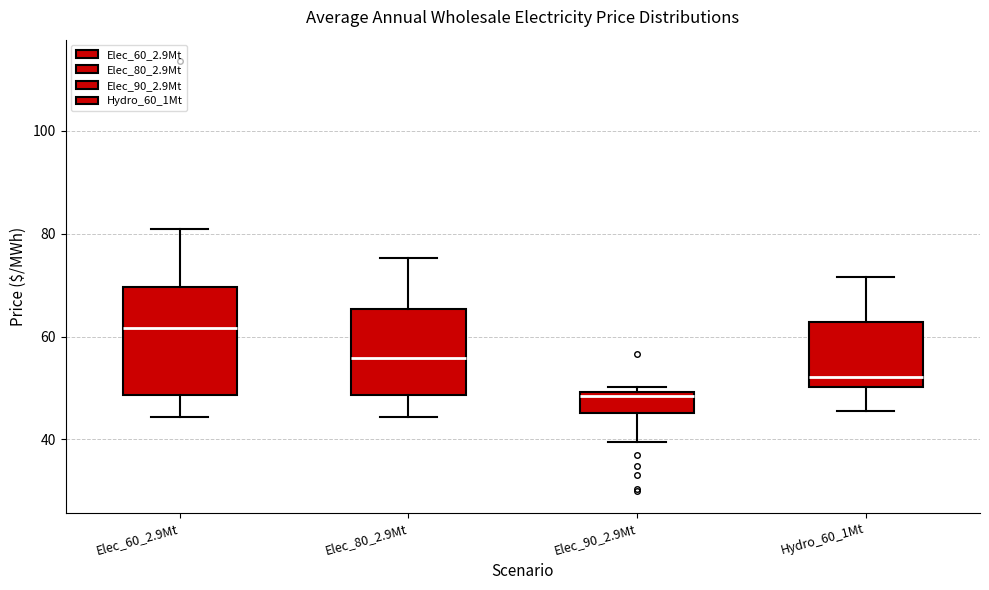

Which box has the highest median line?

Elec_60_2.9Mt